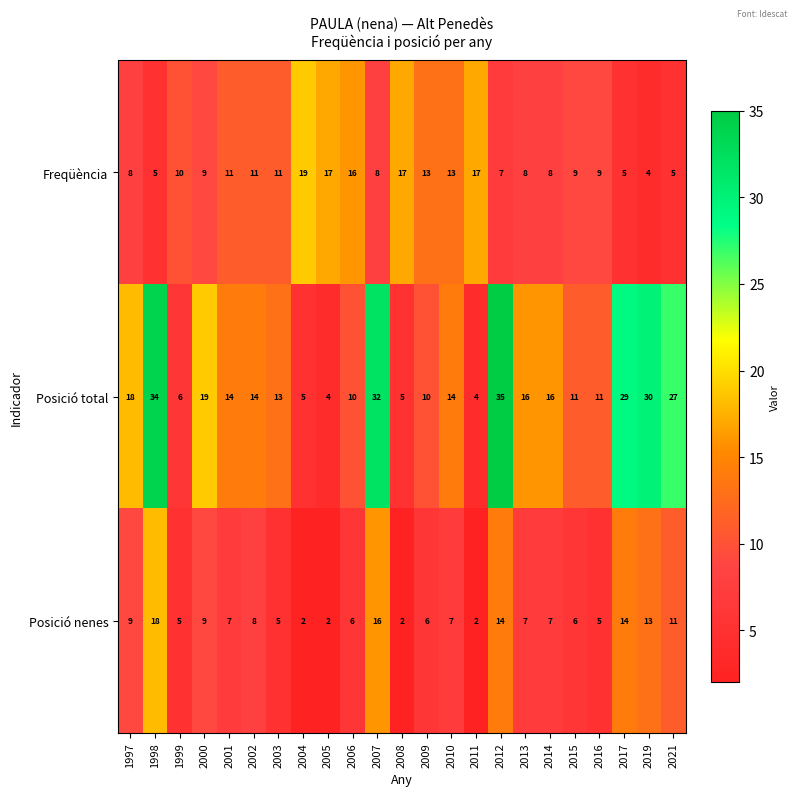

Where does the Posició total series first go above 14?

1997